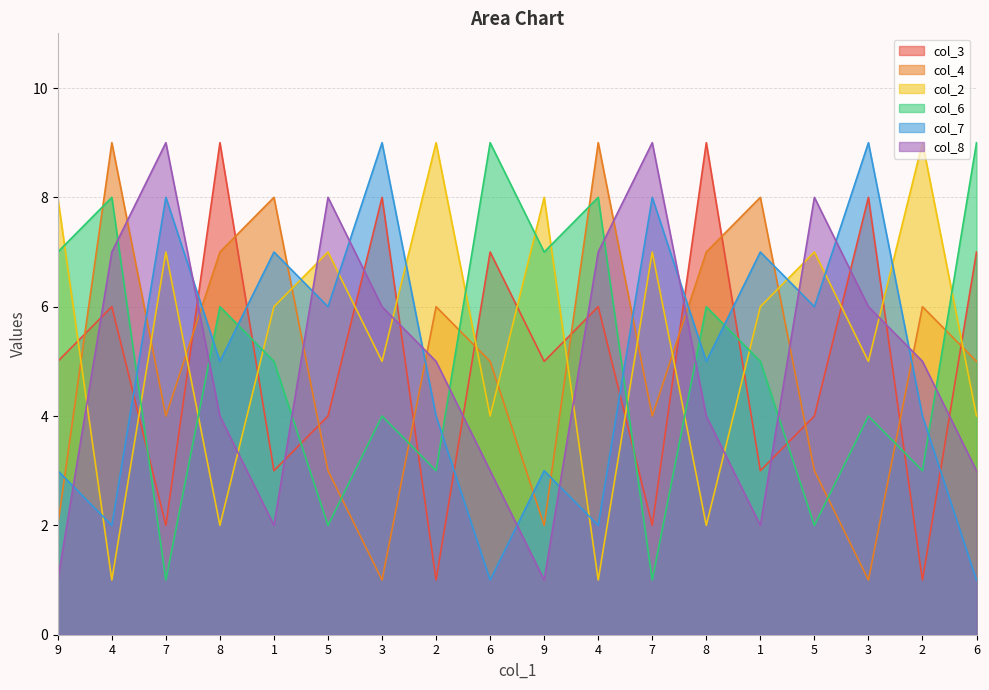

After their last crossing, which series has the higher values: col_8 or col_2?

col_2